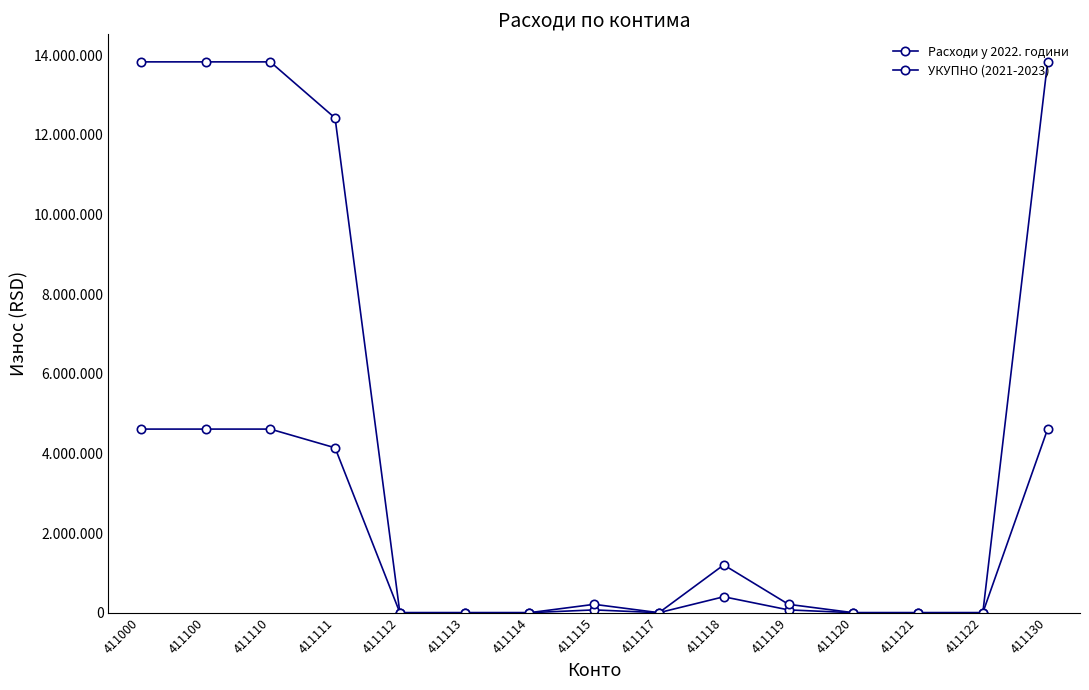

What are all the series names shown in the legend?

Расходи у 2022. години, УКУПНО (2021-2023)